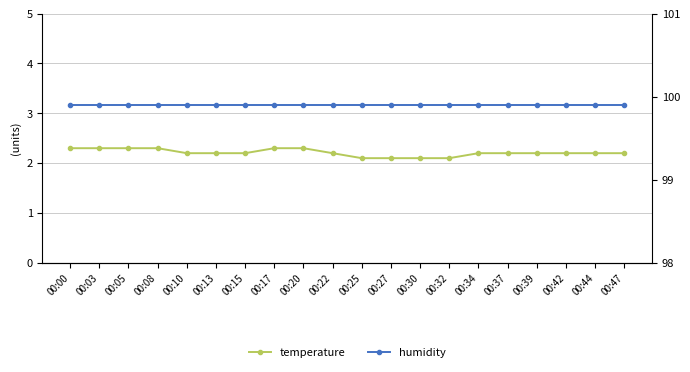

What is the spread (max minus min) of values at 00:20?

97.6